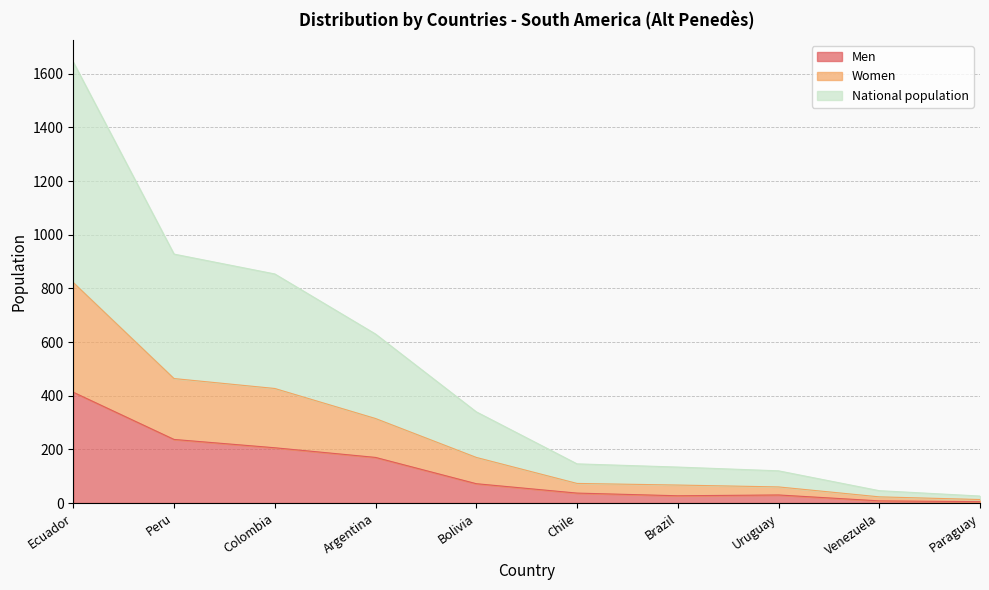

List the series in order of their peak value, highest first.

National population, Women, Men